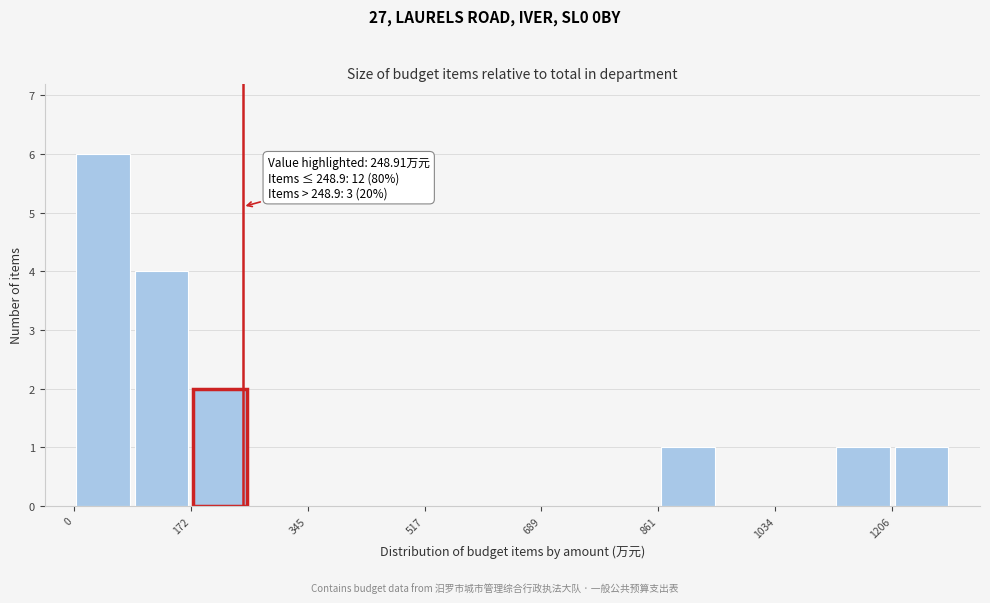

Which range on the x-axis has the tallest bar?

0 to 80